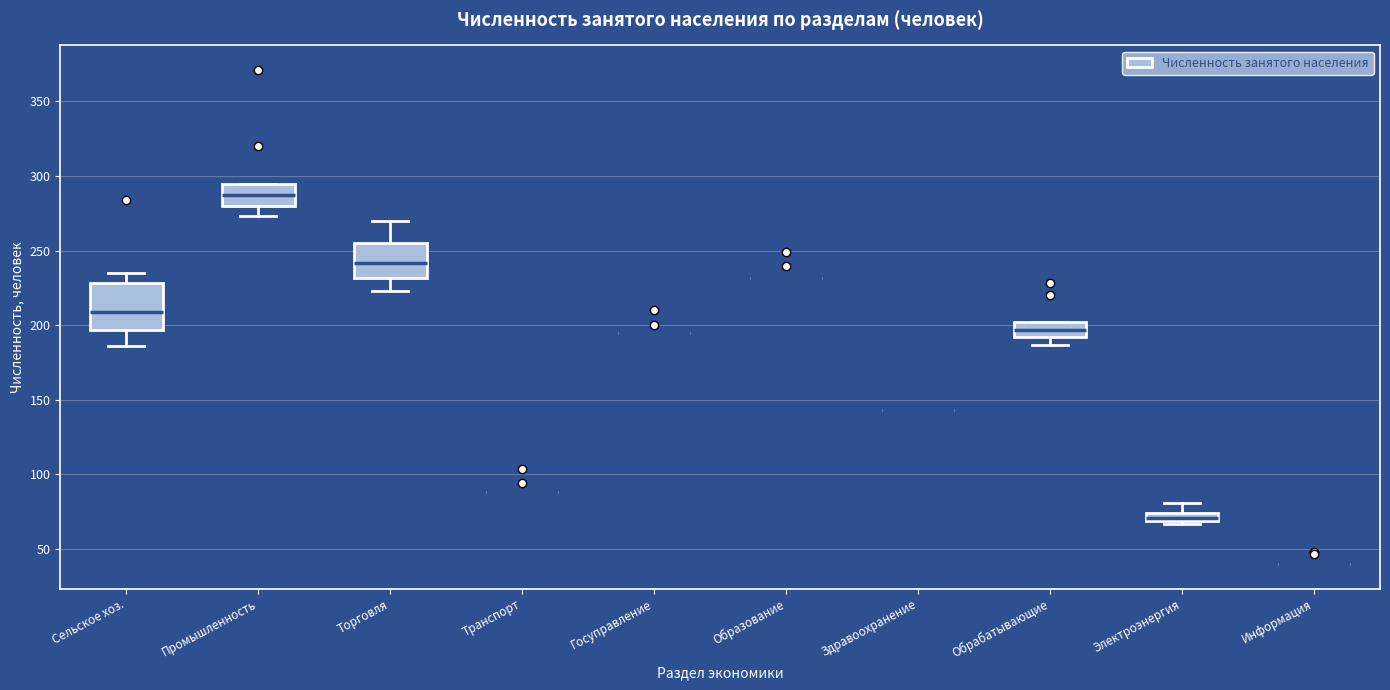

Where does the median line of the box for Торговля sit on the y-axis? The values are not printed on the chart, so give them approximately, as read against the axis.

240